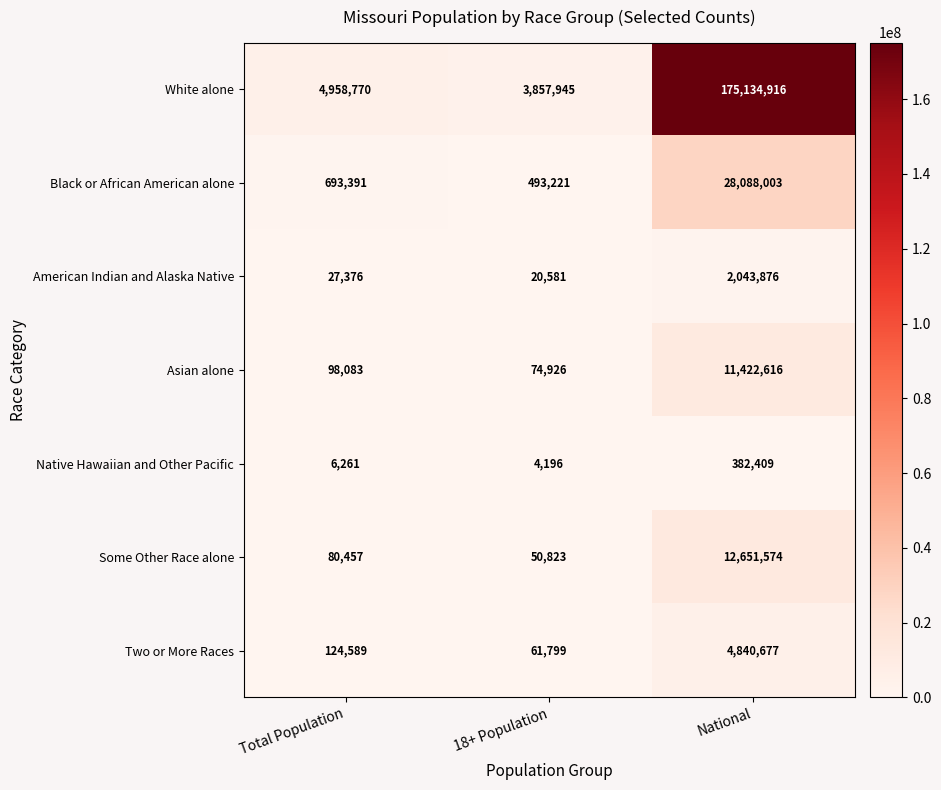

Where is Native Hawaiian and Other Pacific nearest to the value 193302?

Total Population